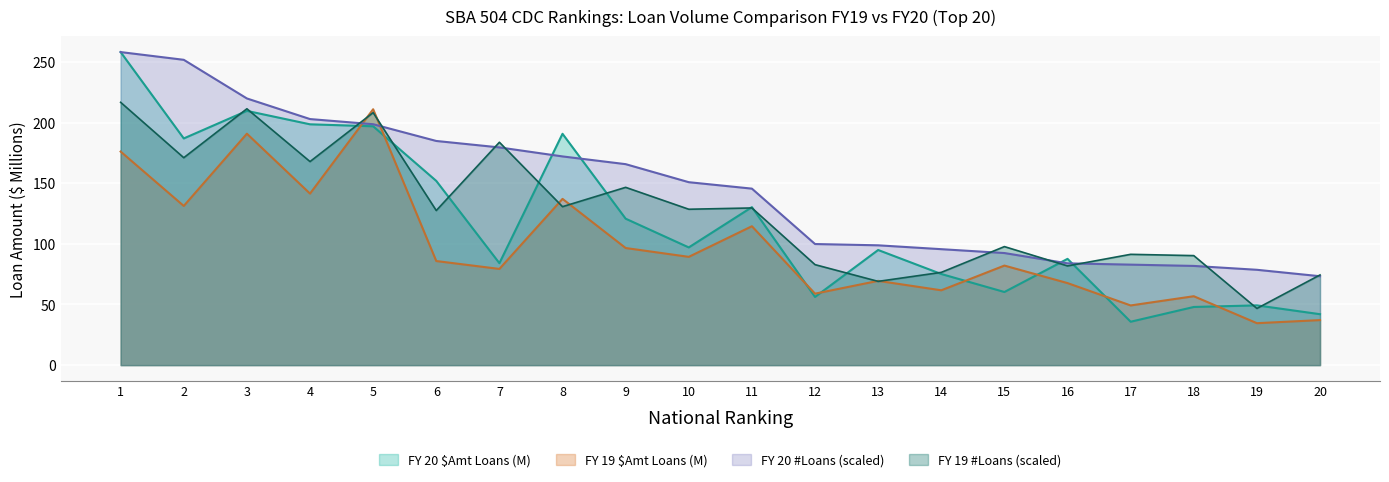

Reading left to right, extract all data points from this chart.

FY 19 $Amt (M): 1=176.1	2=131.3	3=190.9	4=141.5	5=211.0	6=85.8	7=79.3	8=137.1	9=96.6	10=89.3	11=114.5	12=58.9	13=69.5	14=61.7	15=82.1	16=67.7	17=49.2	18=56.8	19=34.6	20=37.1
FY 20 $Amt (M): 1=258.2	2=187.0	3=209.7	4=198.6	5=197.0	6=151.9	7=84.1	8=190.8	9=120.8	10=97.1	11=130.3	12=56.2	13=94.9	14=75.2	15=60.3	16=87.6	17=35.8	18=48.0	19=49.3	20=42.0
FY 19 #Loans: 1=216.8	2=171.1	3=211.4	4=167.9	5=208.3	6=127.5	7=183.8	8=130.7	9=146.6	10=128.6	11=129.6	12=82.9	13=69.1	14=76.5	15=97.8	16=81.8	17=91.4	18=90.3	19=46.8	20=74.4
FY 20 #Loans: 1=258.2	2=251.8	3=219.9	4=202.9	5=198.7	6=184.9	7=179.6	8=172.1	9=165.8	10=150.9	11=145.6	12=99.9	13=98.8	14=95.6	15=92.4	16=83.9	17=82.9	18=81.8	19=78.6	20=73.3